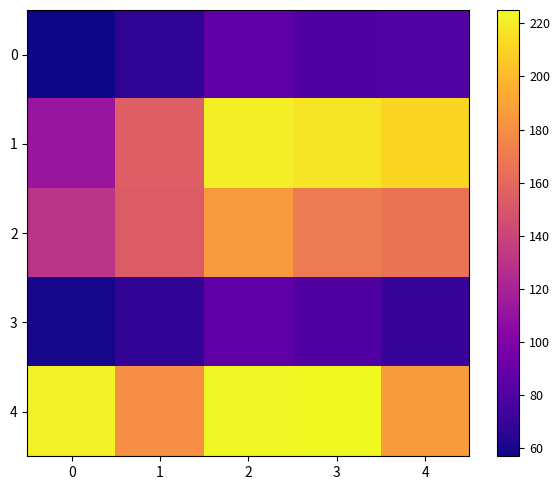

How many categories are shown in the chart?

5